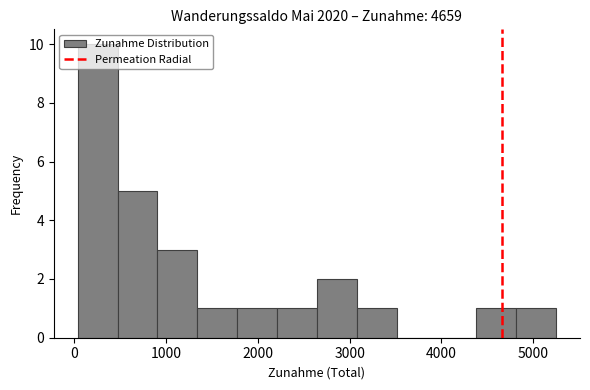

Which range on the x-axis has the tallest bar?

0 to 500